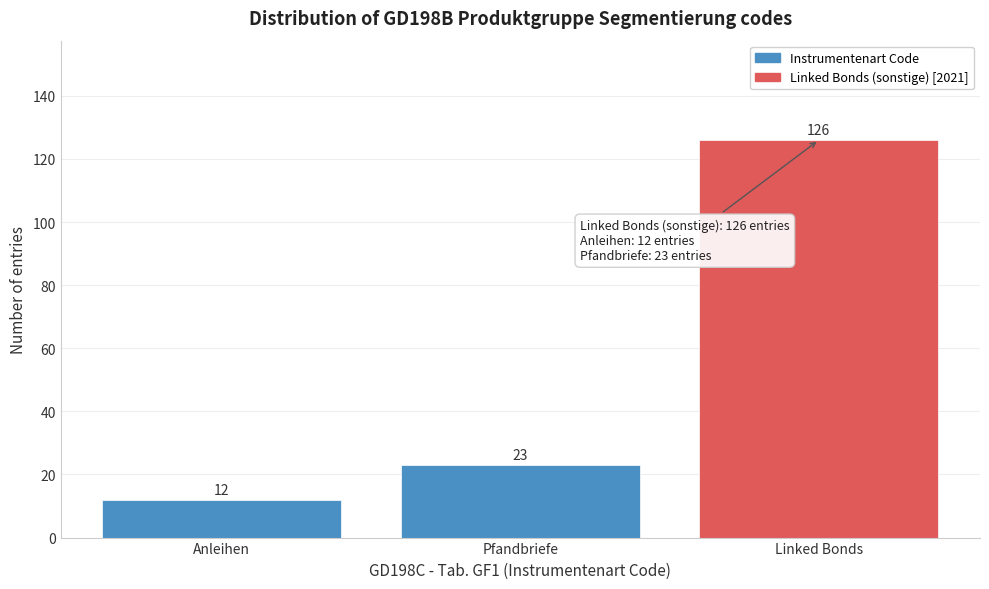

Reading left to right, what are all the values shown in this chart?

Anleihen=12	Pfandbriefe=23	Linked Bonds=126